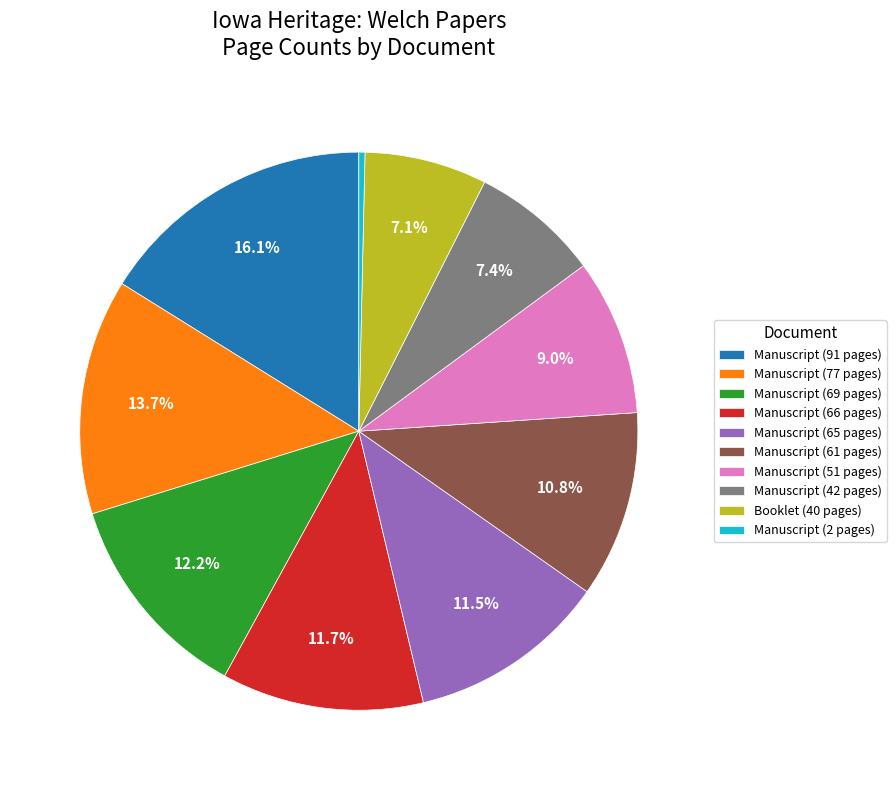

Count the number of slices in the pie.

10